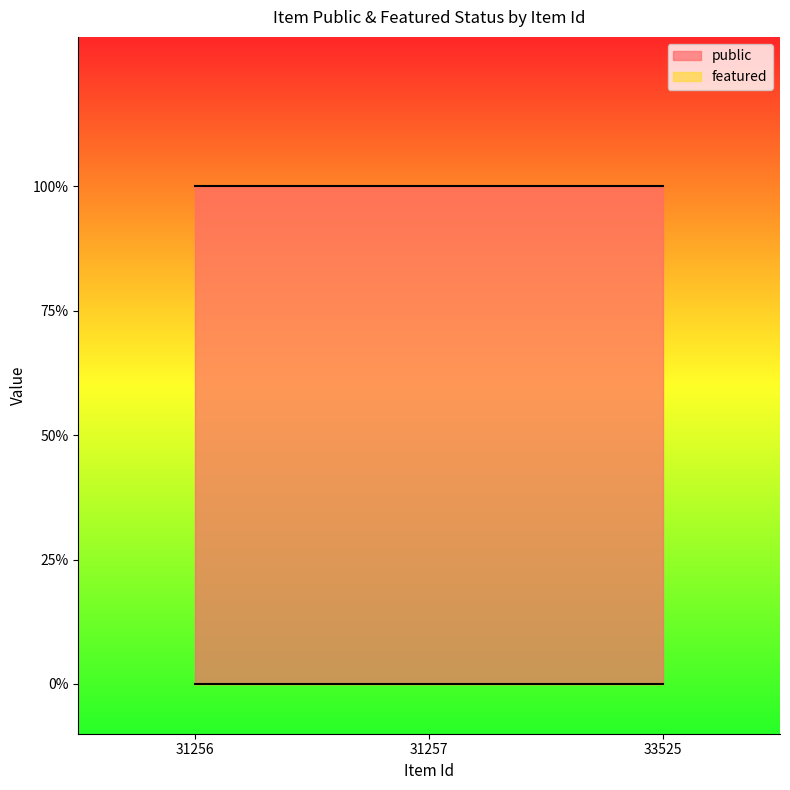

What is the total value across all series at 33525?

1